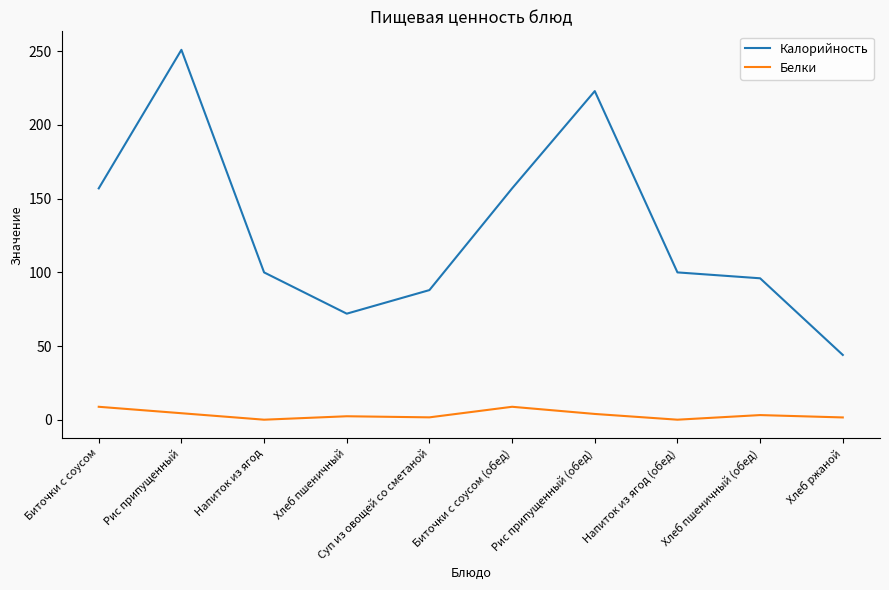

Rank the series by their maximum value, from highest to lowest.

Калорийность, Белки